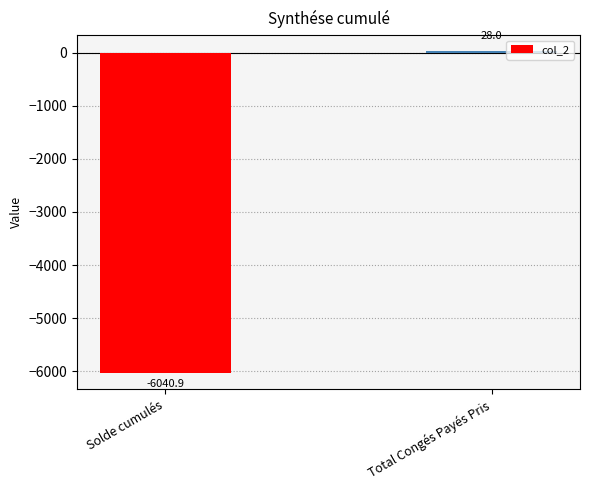

How many data points does each series have?

2